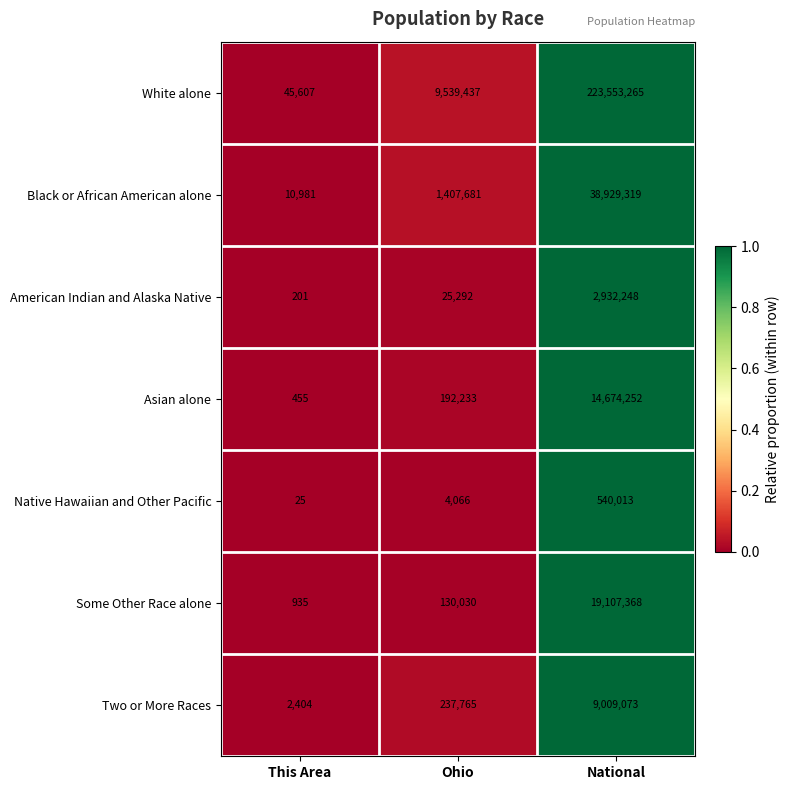

What is the maximum value shown in the chart?

223553265